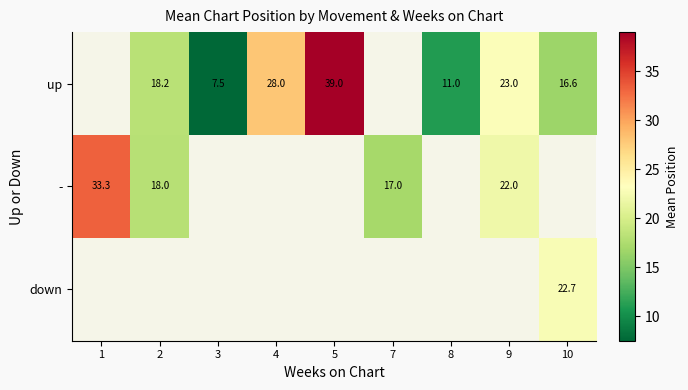

Is it true that up equals 59.8 at 5?

False